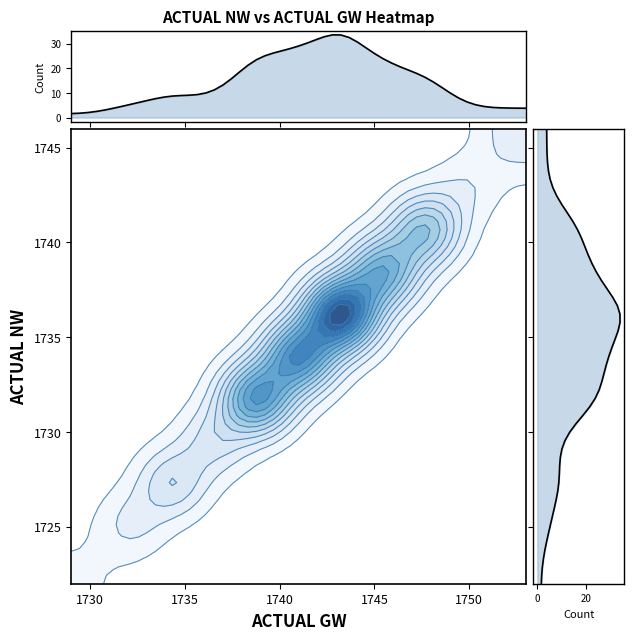

Is it true that ACTUAL_GW equals 1738 at 34?

True